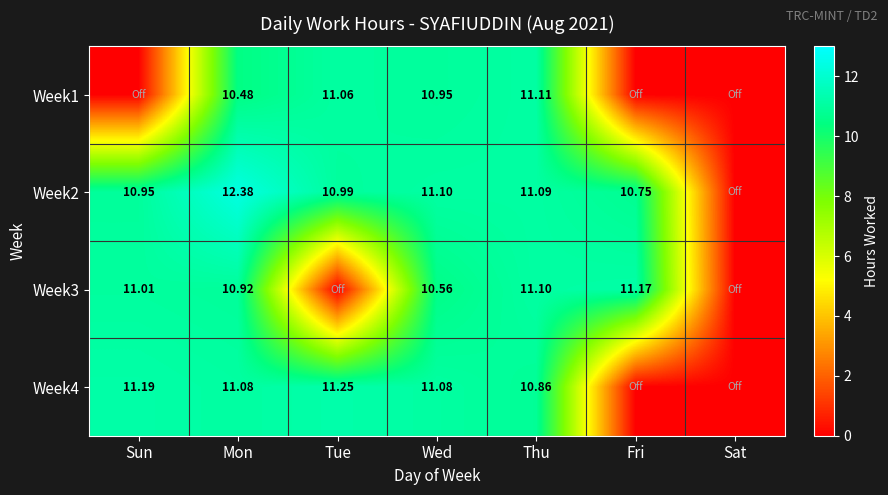

Is the value of Week3 at Mon greater than the value of Week4 at Thu?

Yes